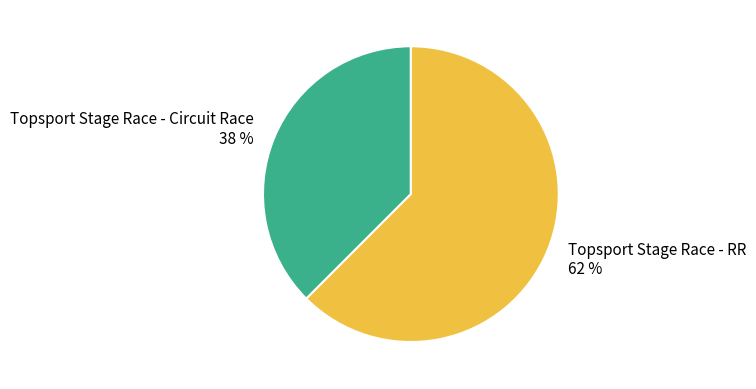

Rank the categories by value from highest to lowest.

Topsport Stage Race - RR, Topsport Stage Race - Circuit Race